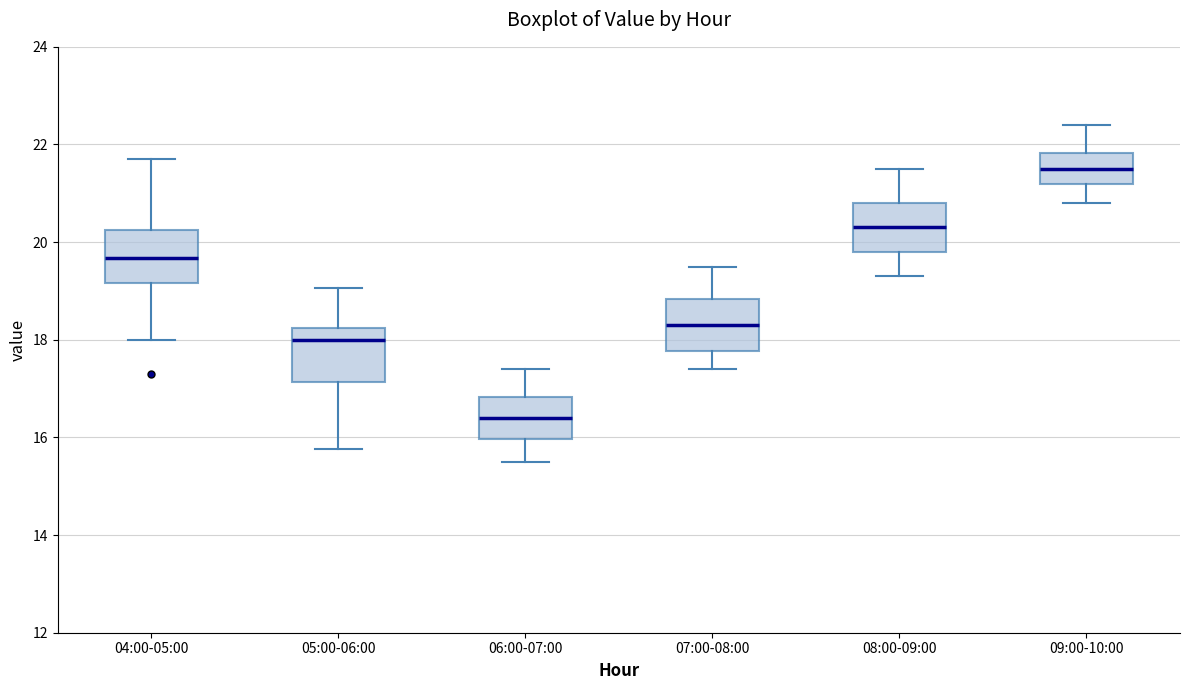

Which box's median line is the lowest?

06:00-07:00